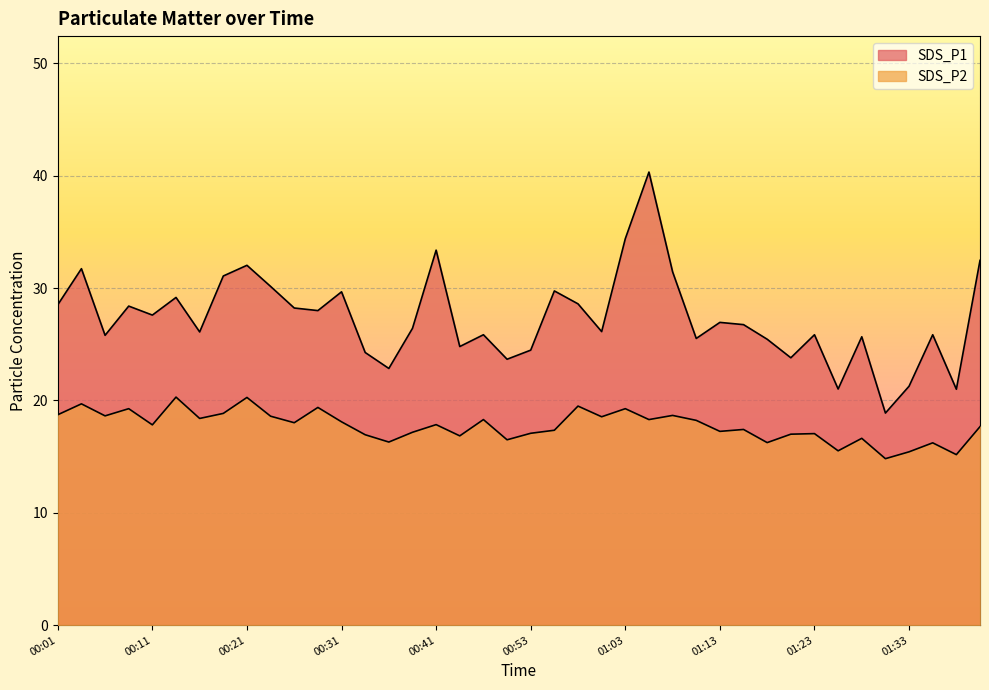

How many interior local peaks does the SDS_P1 series have?

13